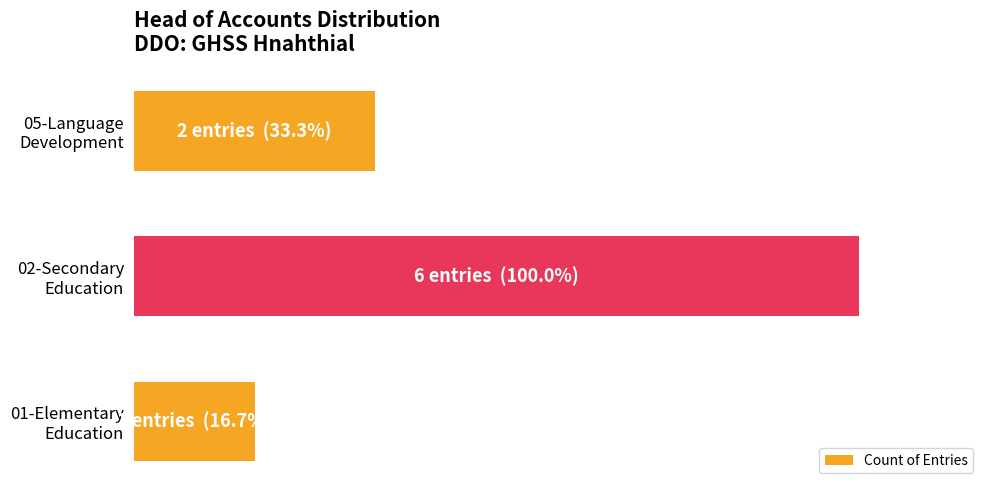

List the labels in order of value, smallest first.

01-Elementary
Education, 05-Language
Development, 02-Secondary
Education